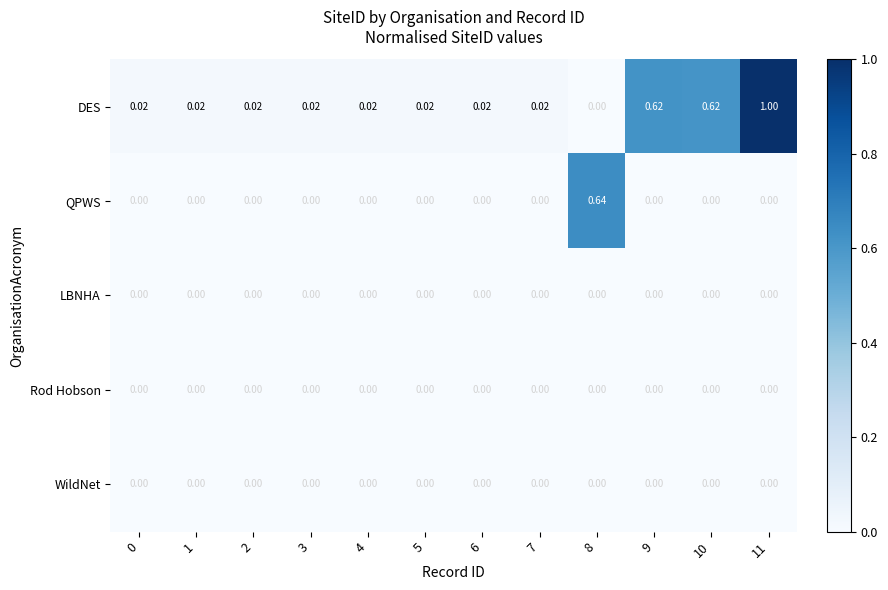

Between 5 and 9, which series saw the biggest shift?

DES